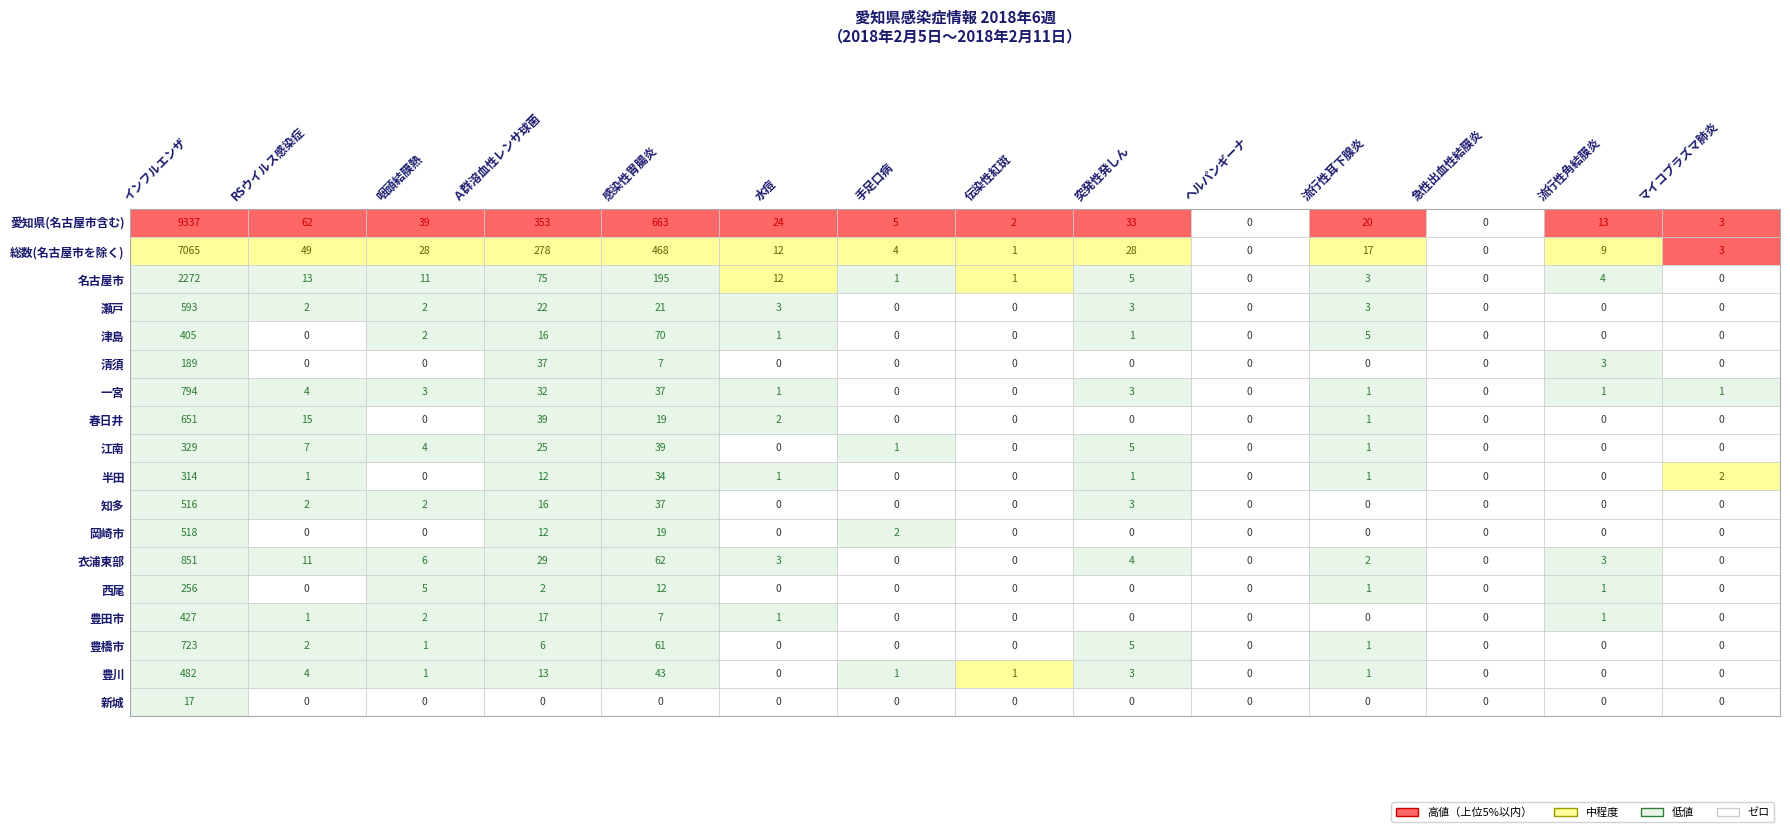

How many values in the 岡崎市 series exceed 0?

4